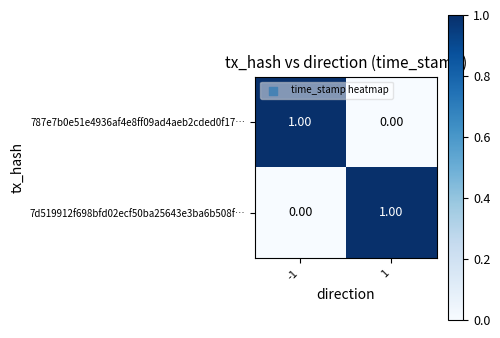

Rank the series at 1 from highest to lowest value.

7d519912f698bfd02ecf50ba25643e3ba6b508f…, 787e7b0e51e4936af4e8ff09ad4aeb2cded0f17…